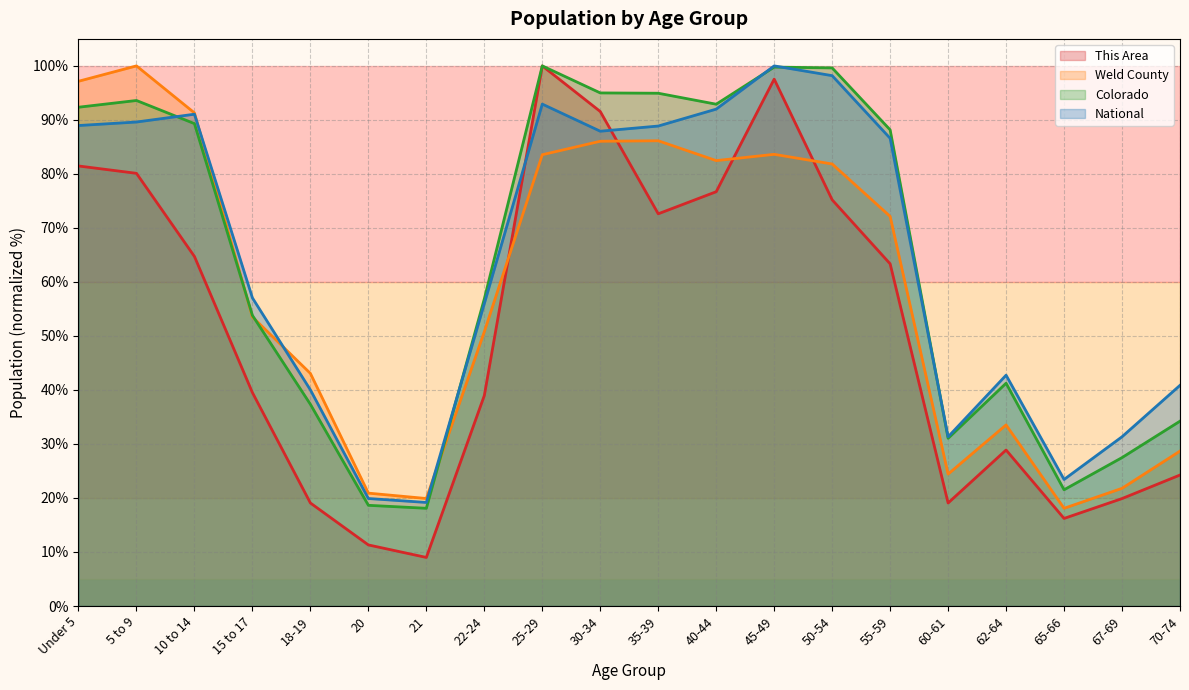

Which series has the largest range (max minus min)?

This Area